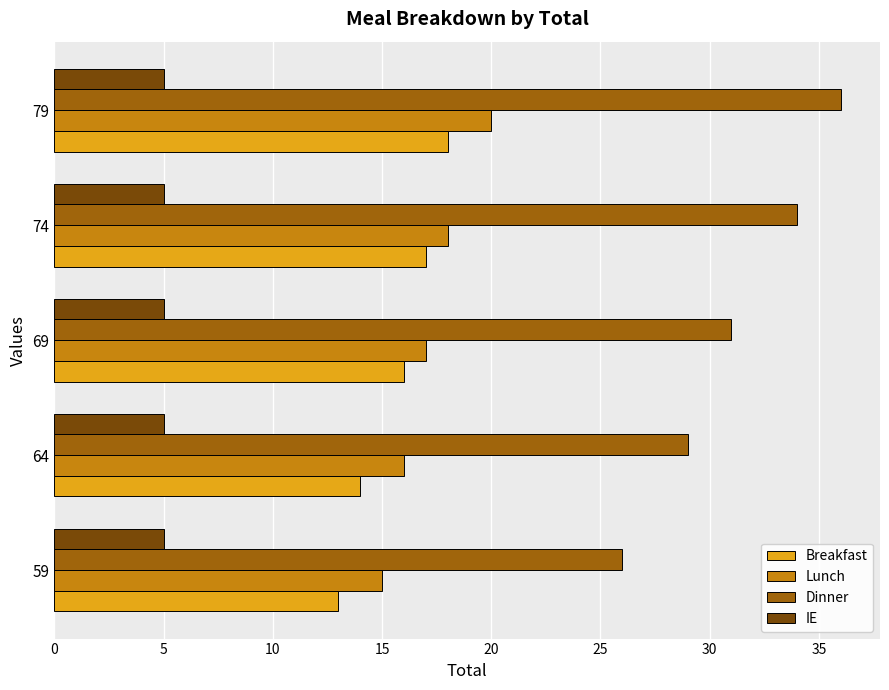

List the series in order of their peak value, highest first.

Dinner, Lunch, Breakfast, IE